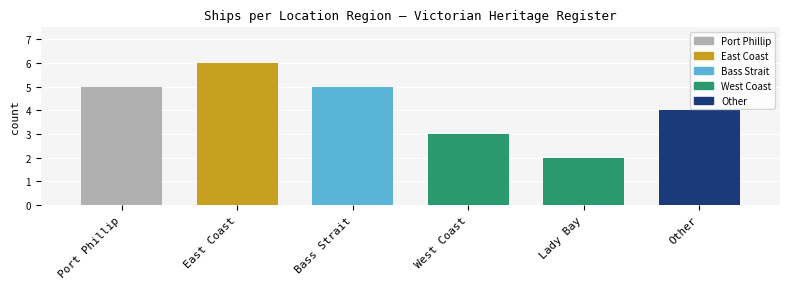

The chart shows a value of 7 at Port Phillip. True or false?

False